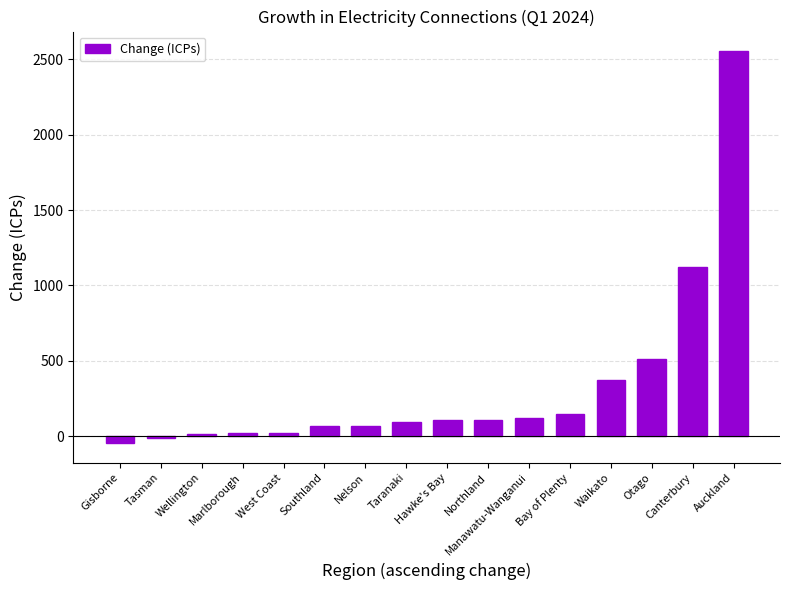

What is the sum of all values?

5280